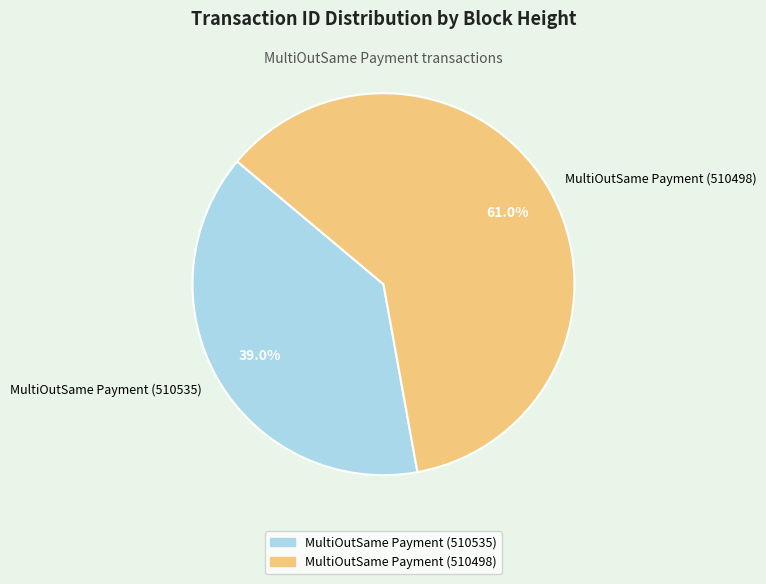

Which slice is the smallest?

MultiOutSame Payment (510535)